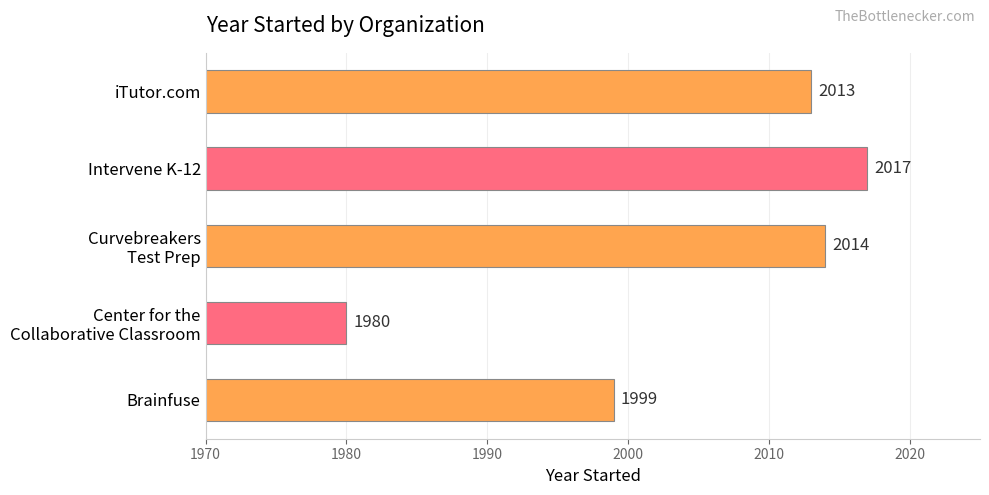

Rank the categories by value from highest to lowest.

Intervene K-12, Curvebreakers
Test Prep, iTutor.com, Brainfuse, Center for the
Collaborative Classroom